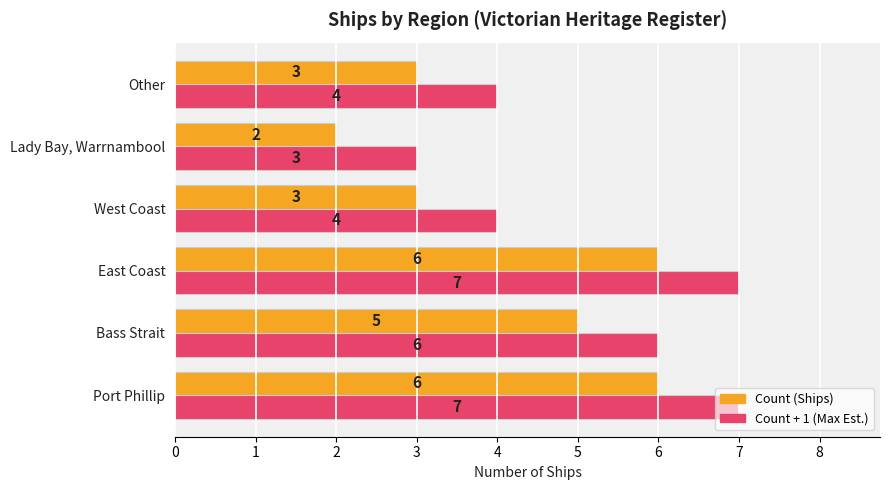

How many data points does each series have?

6